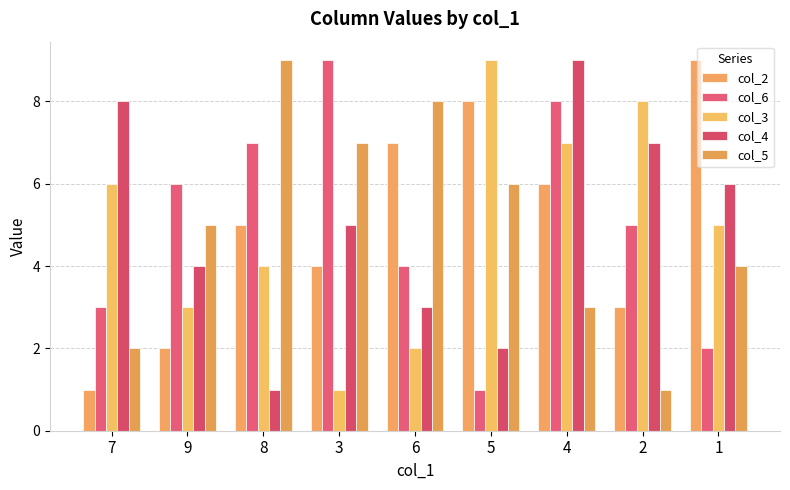

Reading right to left, transcribe all the data shown in this chart.

col_2: 9	3	6	8	7	4	5	2	1
col_6: 2	5	8	1	4	9	7	6	3
col_3: 5	8	7	9	2	1	4	3	6
col_4: 6	7	9	2	3	5	1	4	8
col_5: 4	1	3	6	8	7	9	5	2